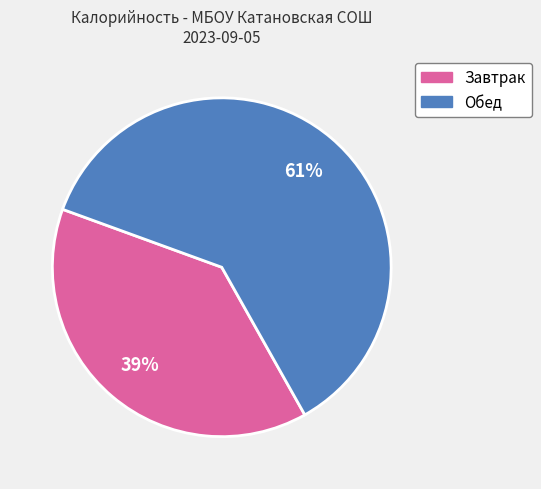

To the nearest percent, what is the average slice percentage?

50%